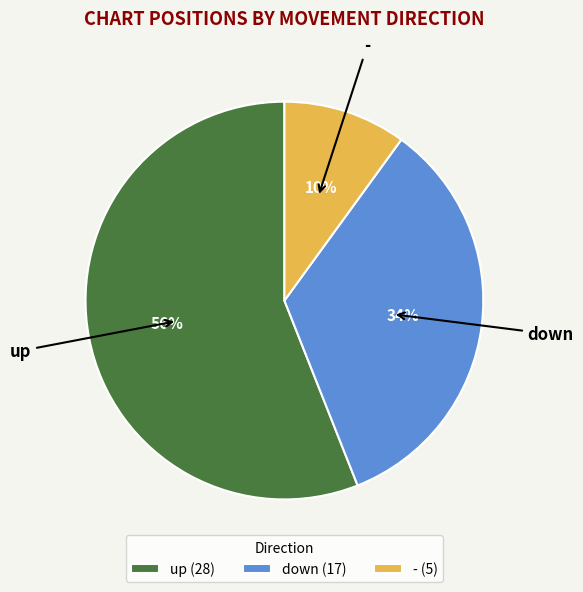

To the nearest percent, what is the difference between the largest and smallest slice percentages?

46%